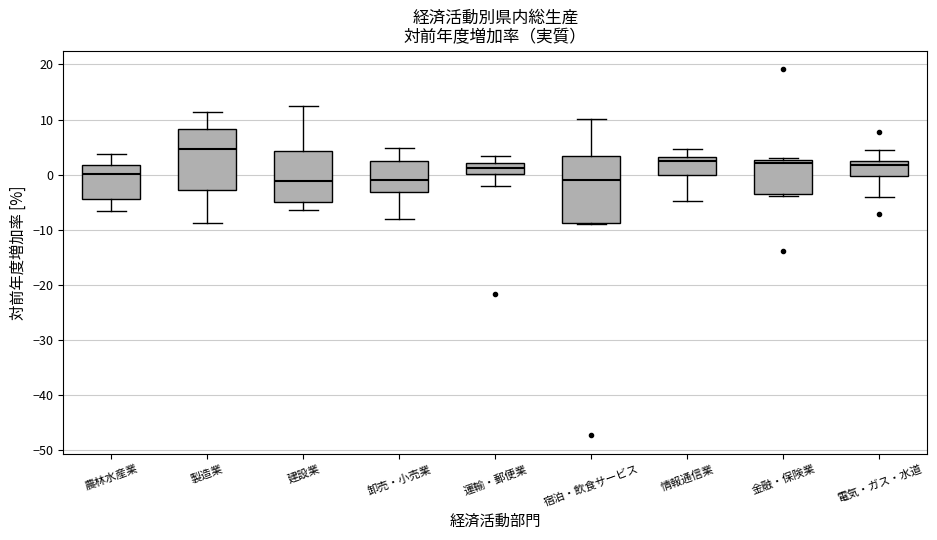

Reading left to right, transcribe this box plot: for each box, give where its median line is, the range the box spans, and where its two whiskers end, as read against the y-axis. The values are not printed on the chart, so give them approximately, as read against the axis.

農林水産業: median 0, box -4 to 2, whiskers -6 to 4
製造業: median 5, box -3 to 8, whiskers -9 to 11
建設業: median -1, box -5 to 4, whiskers -6 to 12
卸売・小売業: median -1, box -3 to 3, whiskers -8 to 5
運輸・郵便業: median 1, box 0 to 2, whiskers -2 to 3
宿泊・飲食サービス: median -1, box -9 to 3, whiskers -9 to 10
情報通信業: median 3 (just below the box's upper edge), box 0 to 3, whiskers -5 to 5
金融・保険業: median 2, box -3 to 3, whiskers -4 to 3 (just above the box's upper edge)
電気・ガス・水道: median 2, box 0 to 3, whiskers -4 to 5